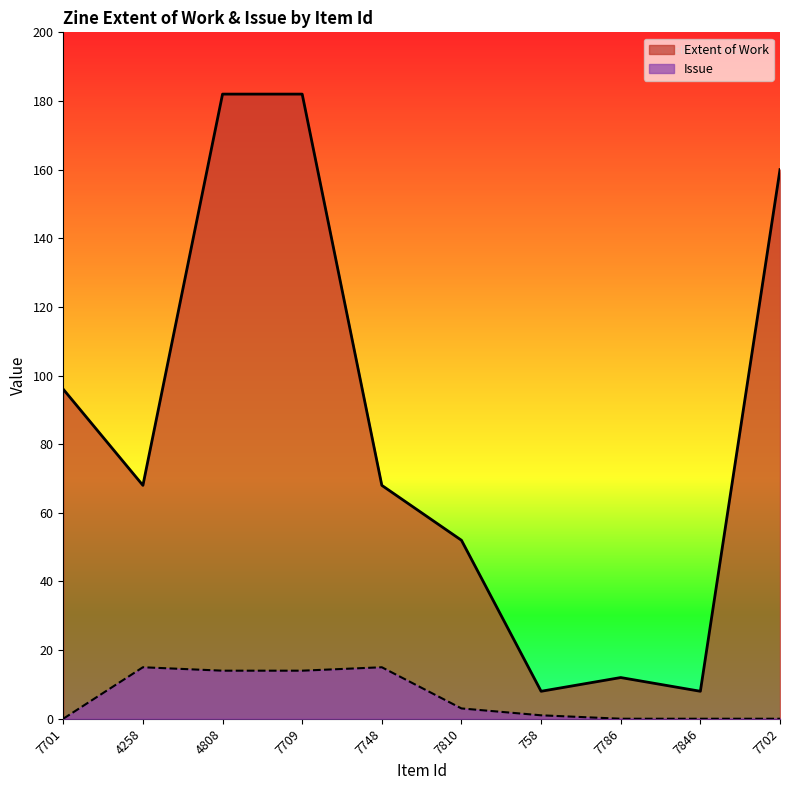

What is the difference between the maximum and second lowest values in the Extent of Work series?

174